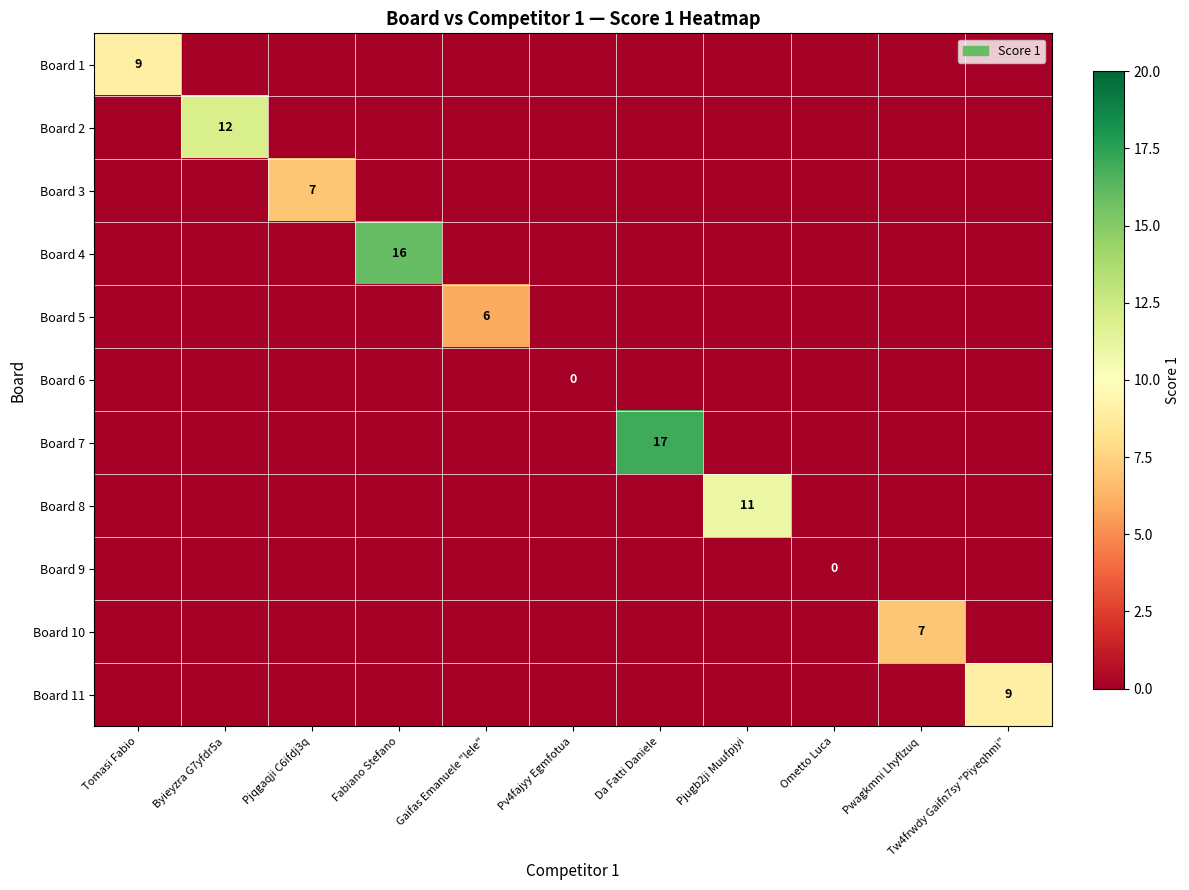

What is the highest value of the Board 10 series?

7